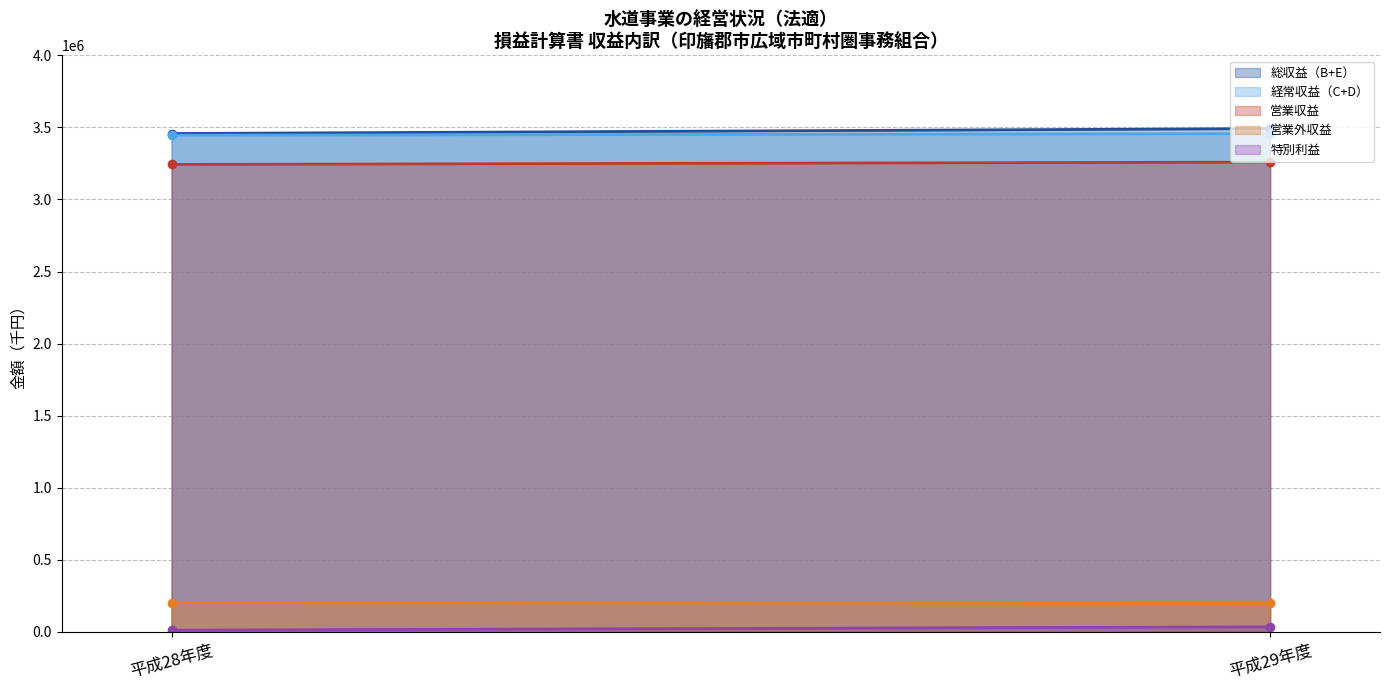

What are all the series names shown in the legend?

総収益（B+E）, 経常収益（C+D）, 営業収益, 営業外収益, 特別利益